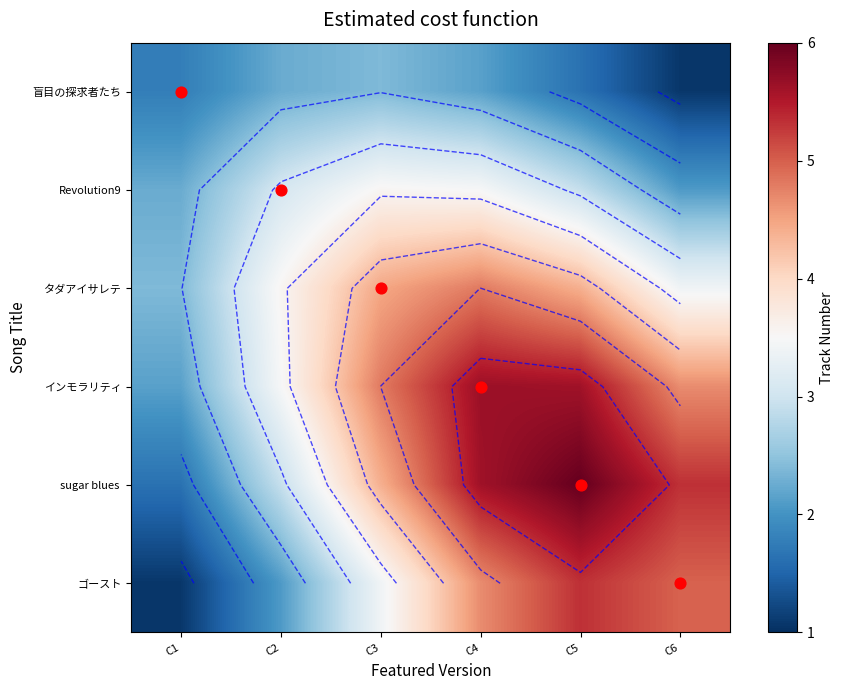

How many values in the インモラリティ series are below 4?

2